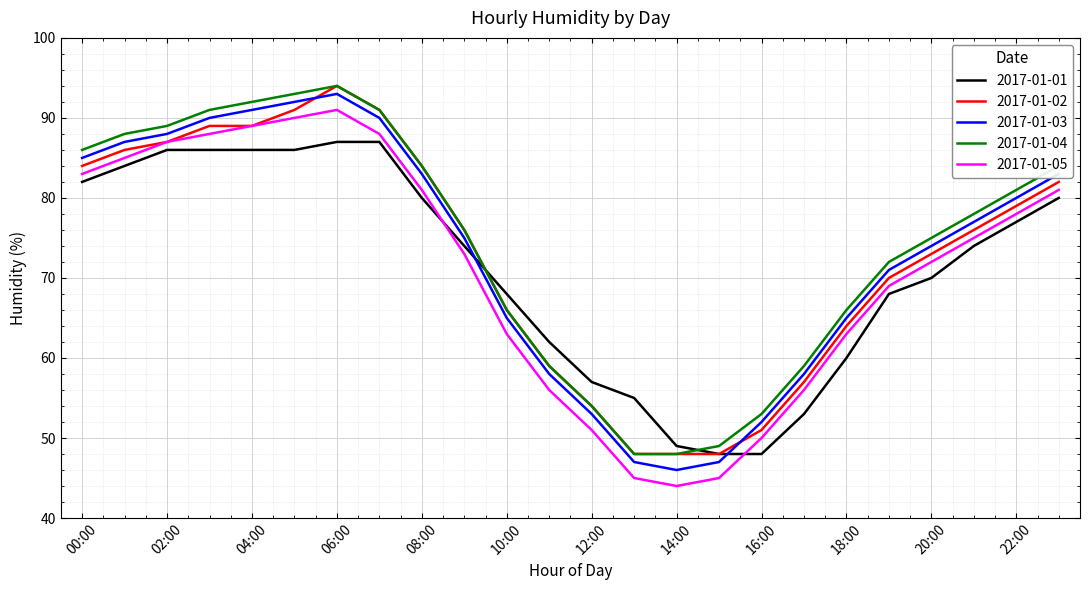

What is the minimum value for 2017-01-01?

48